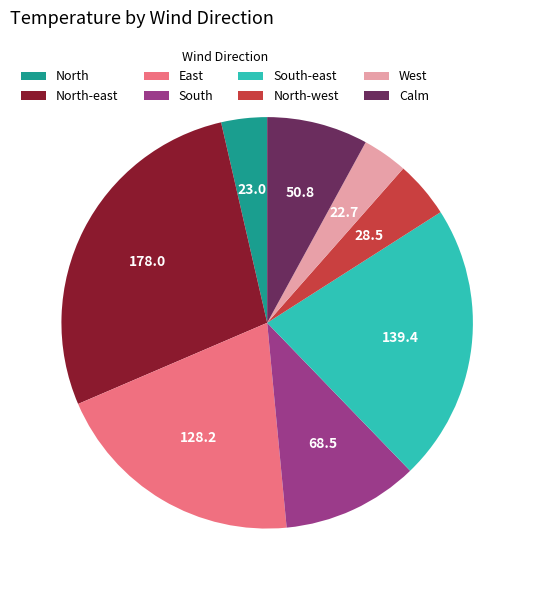

Do North and Calm together represent more than half of the pie?

No